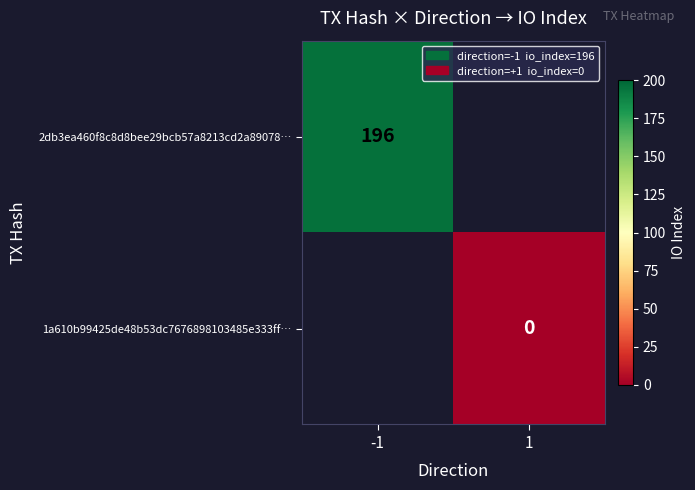

Is it true that 2db3ea460f8c8d8bee29bcb57a8213cd2a89078… equals 317 at -1?

False